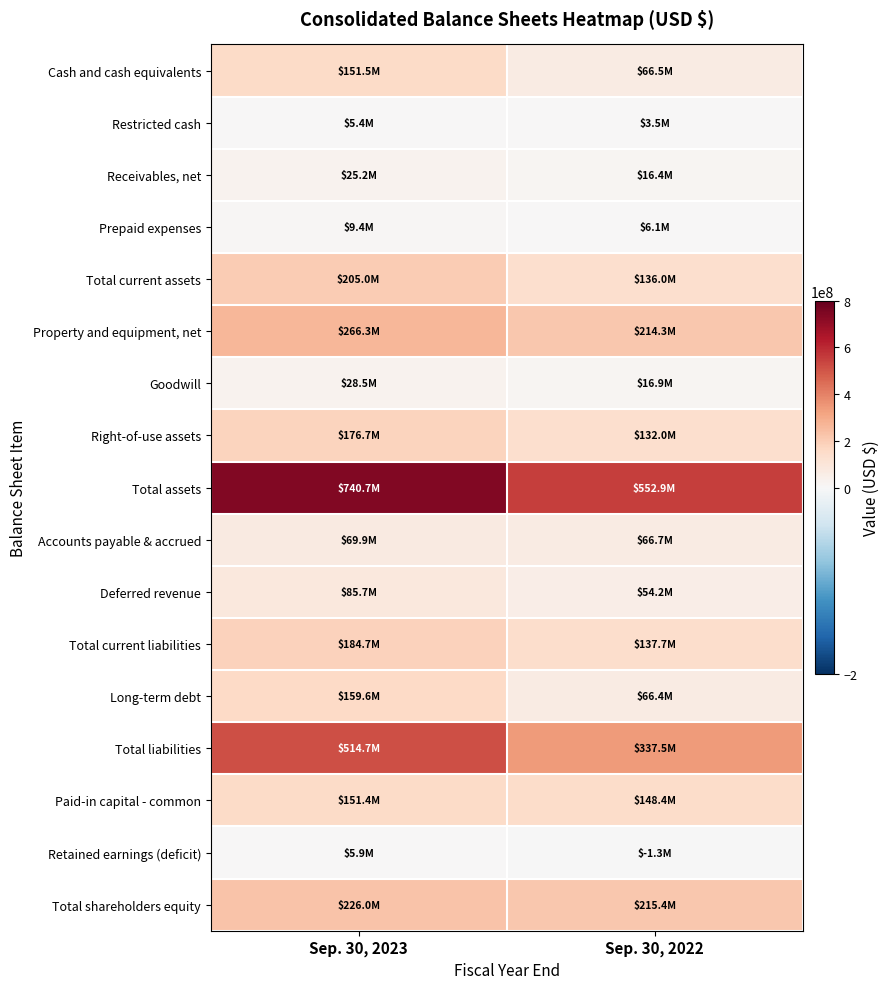

At which category does the chart reach its peak across all series?

Sep. 30, 2023